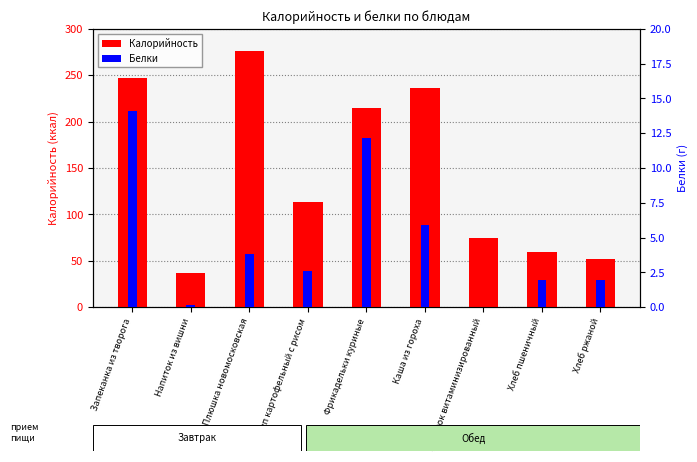

List the series in order of their peak value, highest first.

Калорийность, Белки